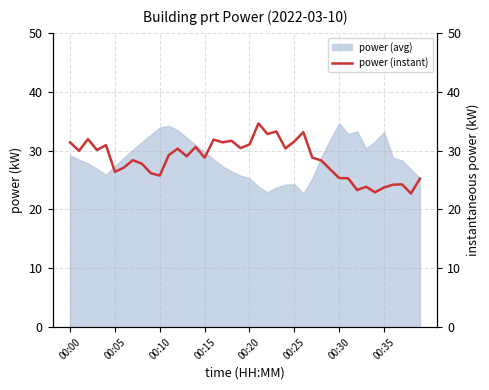

Rank the categories by value from highest to lowest.

21, 23, 26, 22, 00:10, 16, 18, 25, 17, 00:00, 20, 00:20, 14, 19, 24, 12, 00:15, 00:05, 11, 13, 27, 15, 00:35, 28, 8, 00:30, 29, 00:25, 9, 10, 30, 31, 39, 37, 36, 33, 35, 32, 34, 38